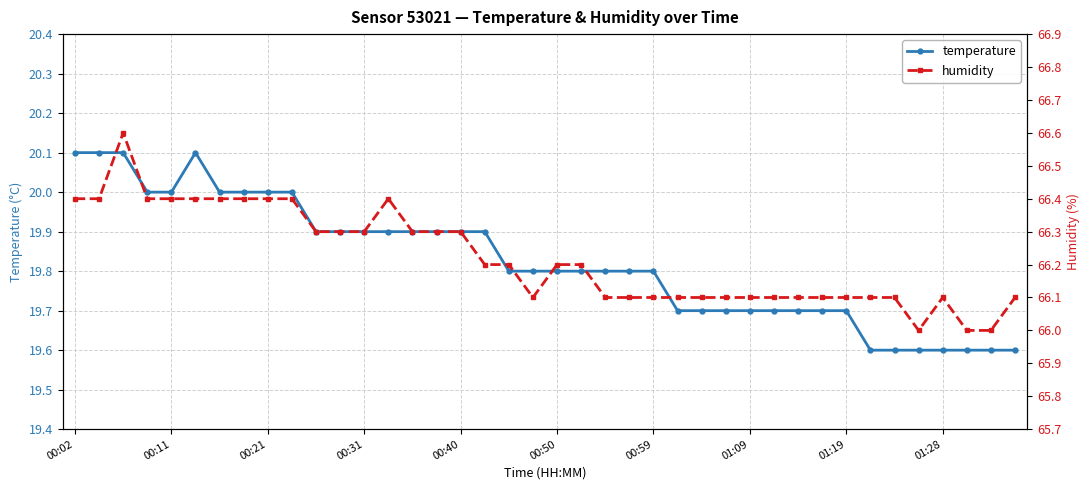

What is the sum of all humidity values?

2648.8